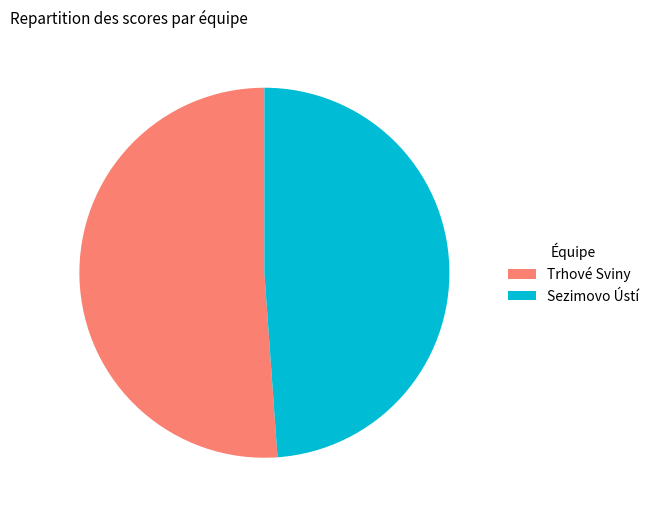

What is the smallest slice in the pie chart?

Sezimovo Ústí